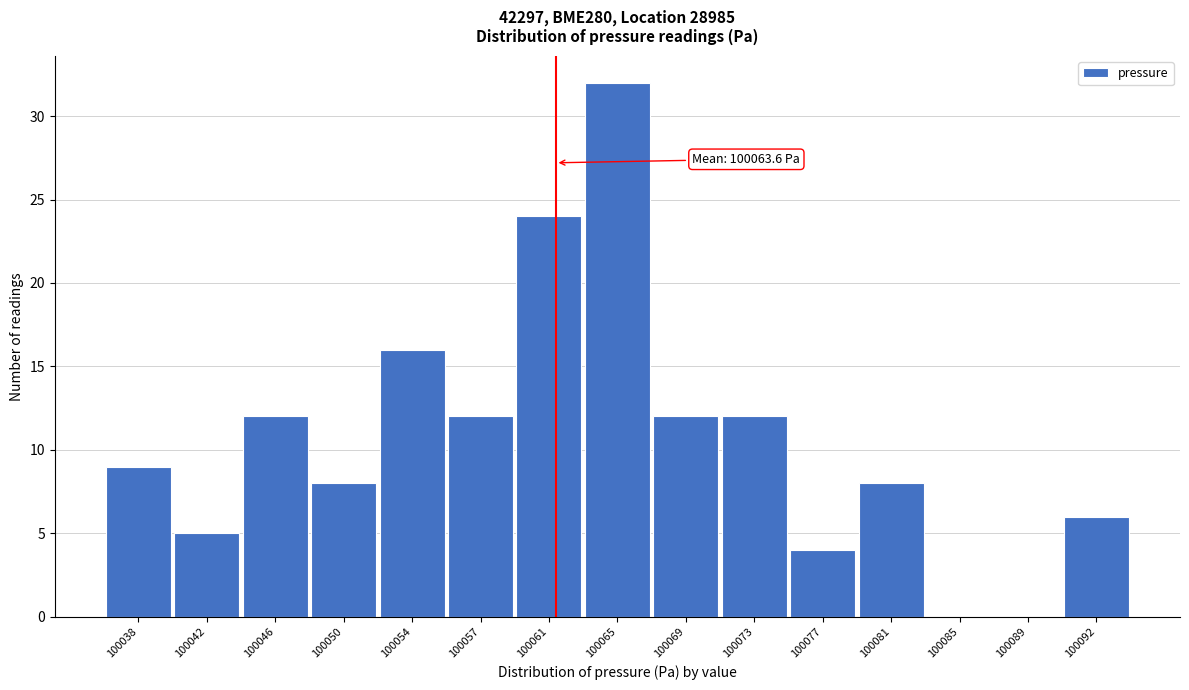

Reading left to right, extract all data points from this chart.

100038=9	100042=5	100046=12	100050=8	100054=16	100057=12	100061=24	100065=32	100069=12	100073=12	100077=4	100081=8	100085=0	100089=0	100092=6